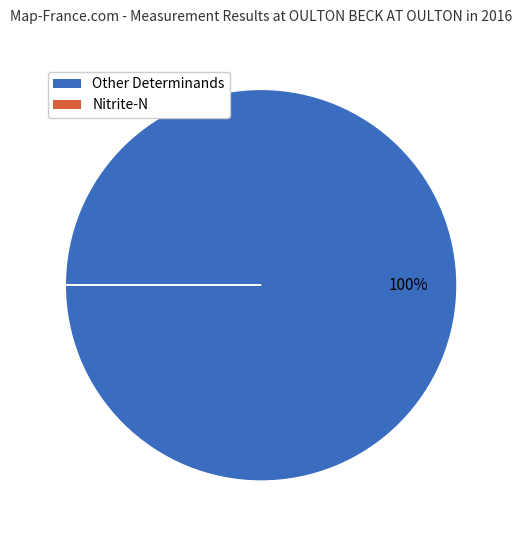

Does any single category account for the majority?

Yes